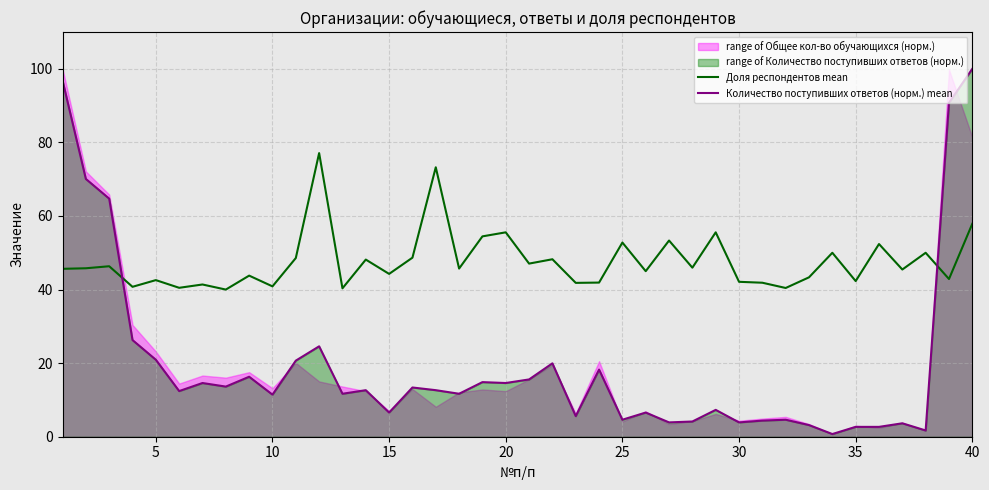

What is the average value of the Количество поступивших ответов (норм.) mean series?

19.9